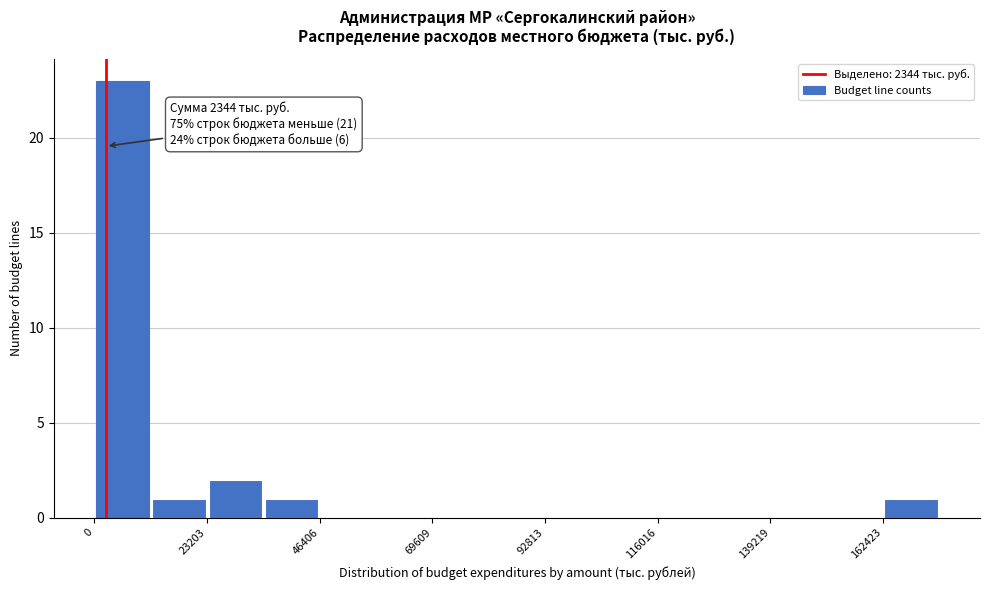

Read against the x-axis, roughly where is the centre of the tallest bar?

5000